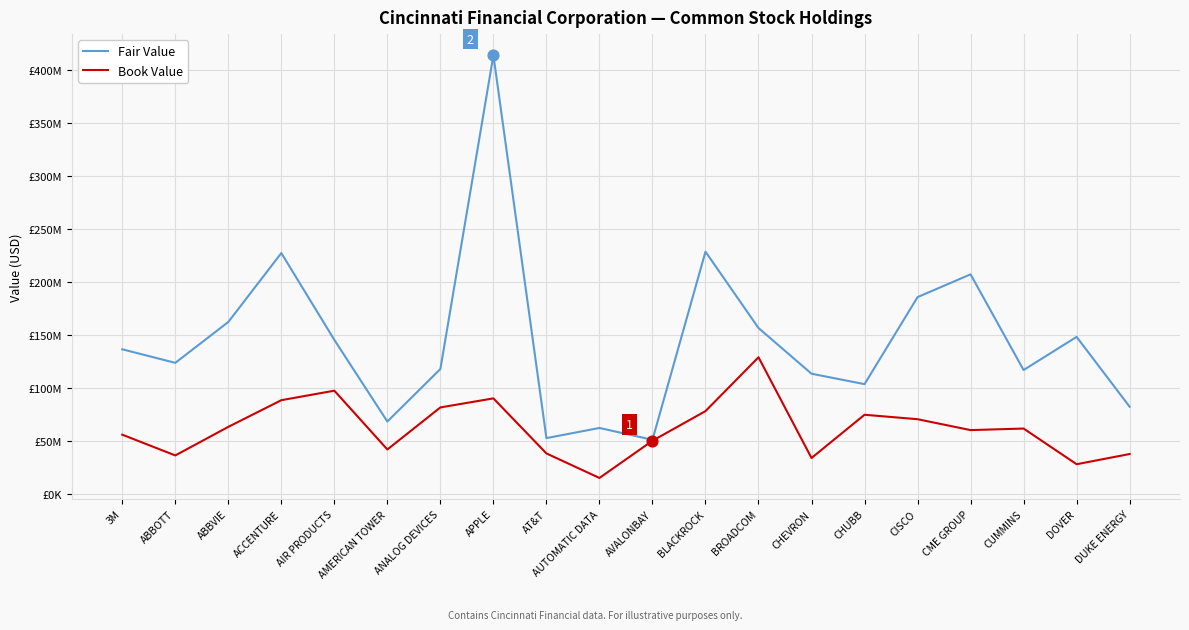

At which category is the sum across all series the highest?

APPLE